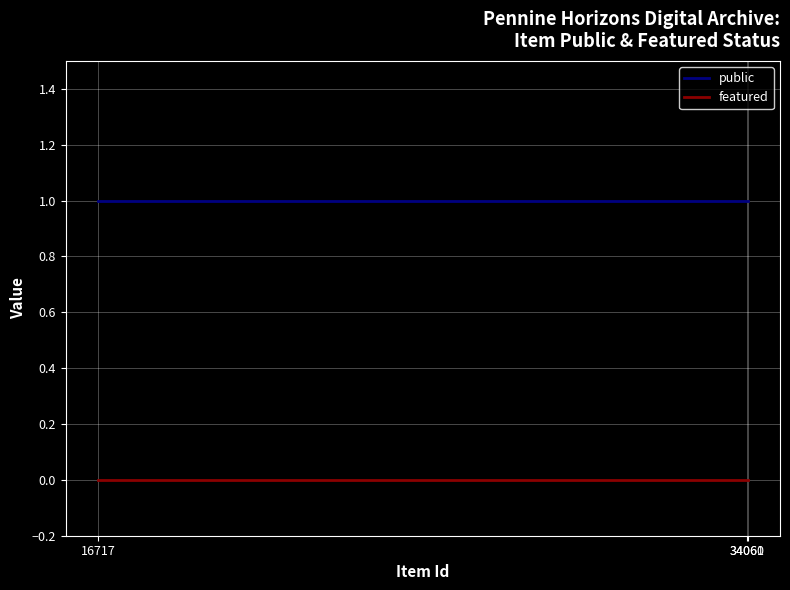

Rank the series at 34060 from lowest to highest value.

featured, public